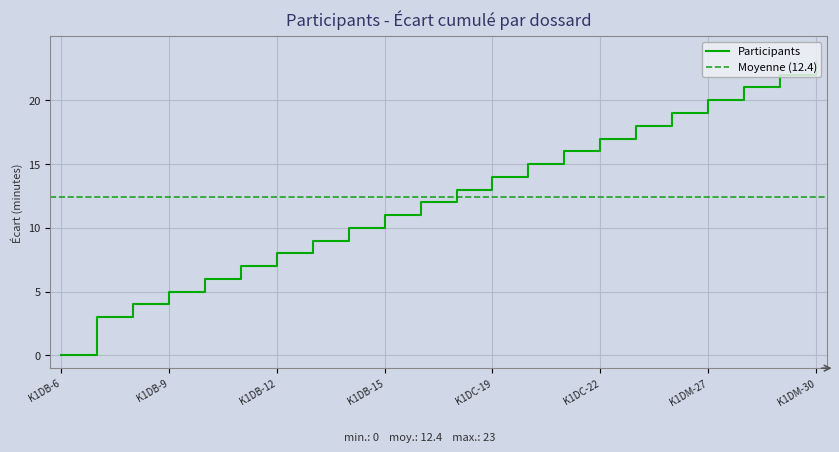

How many lines are shown in the chart?

1